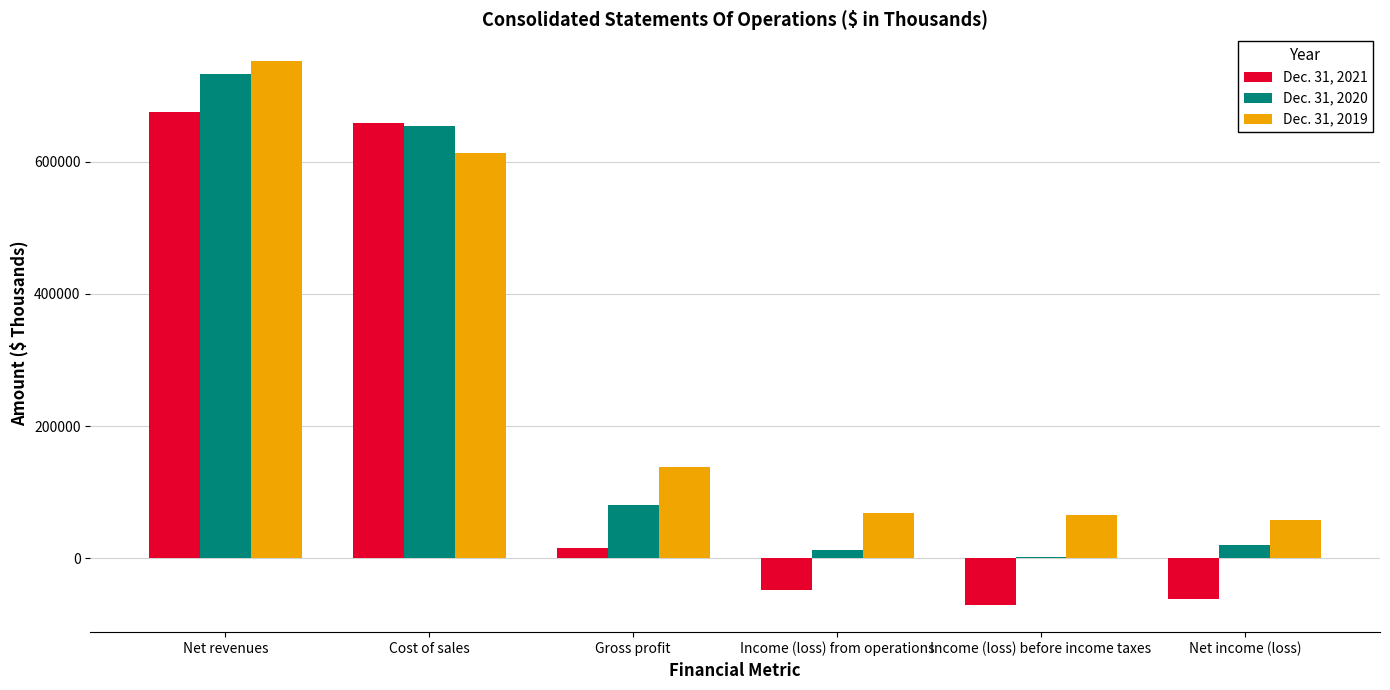

Which series has the largest total across all categories?

Dec. 31, 2019